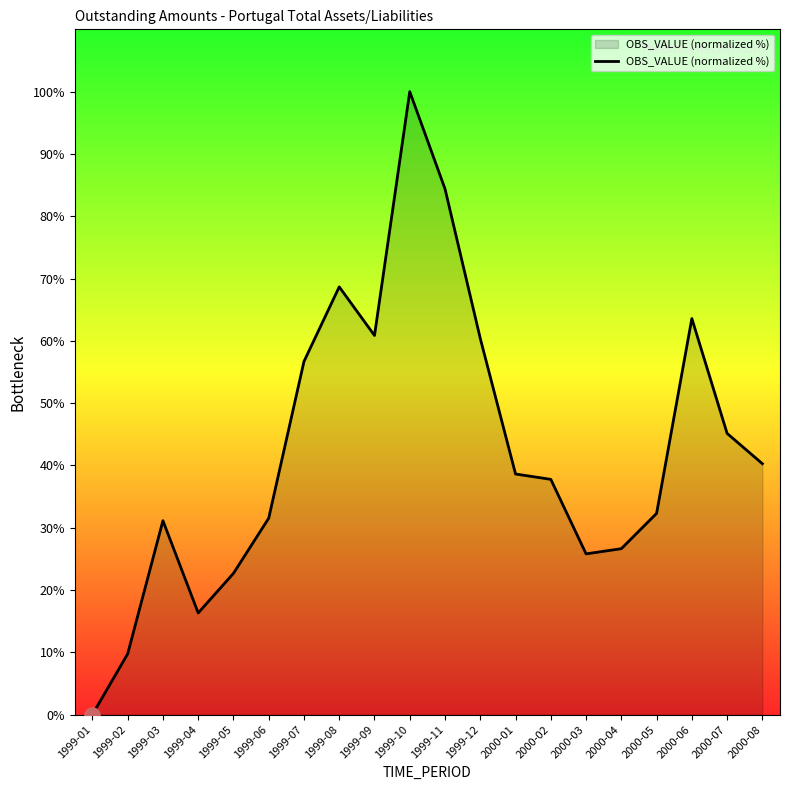

What is the change in value from 1999-02 to 2000-05?

+22.5